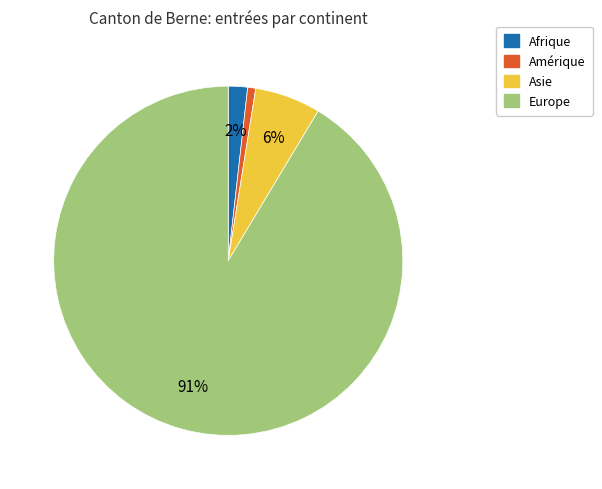

Does any single category account for the majority?

Yes